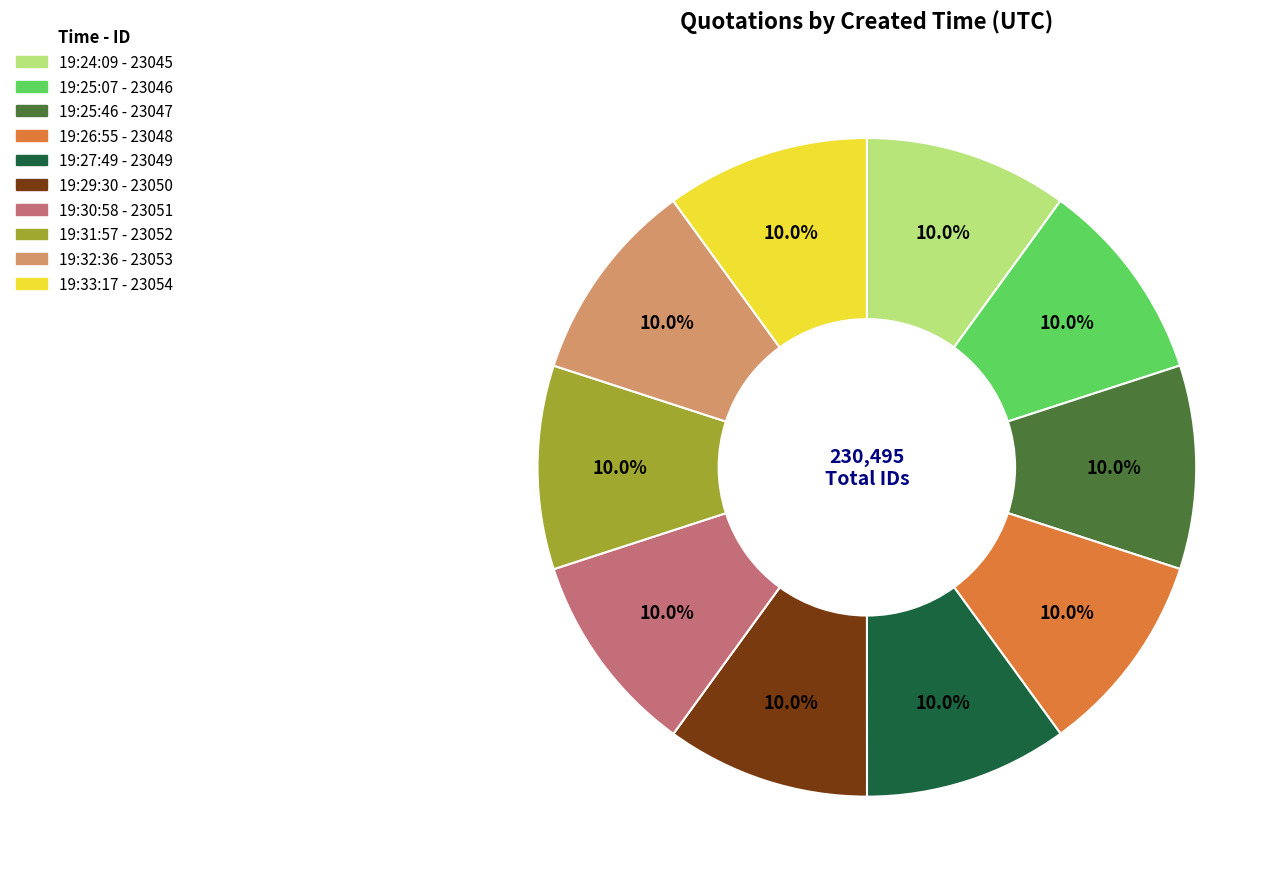

Is there any slice that represents more than half of the pie?

No